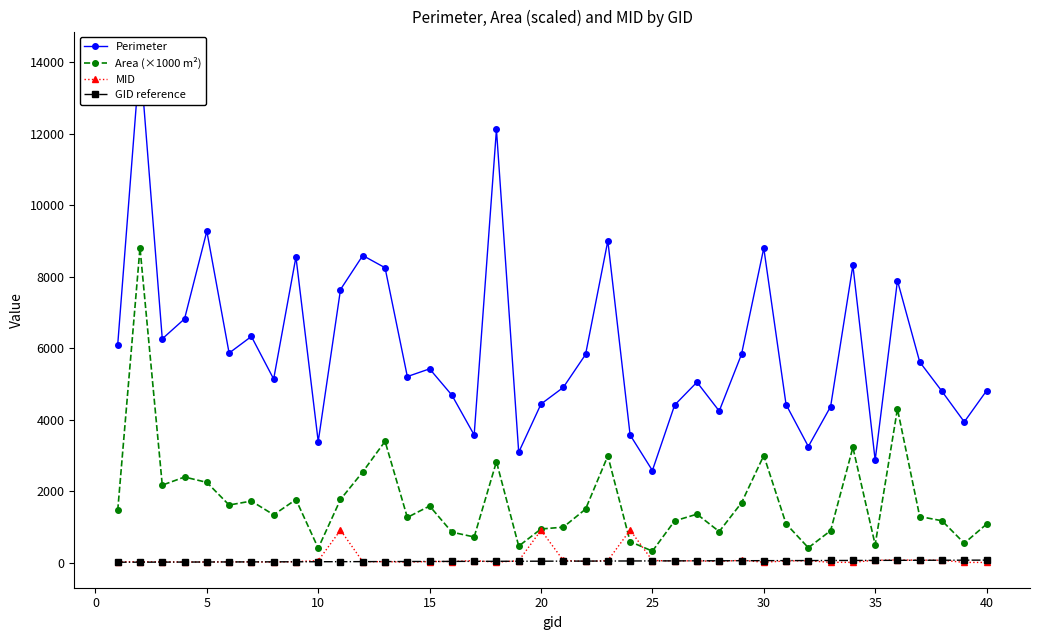

True or false: MID has more than 1 points higher than both neighbors.

True